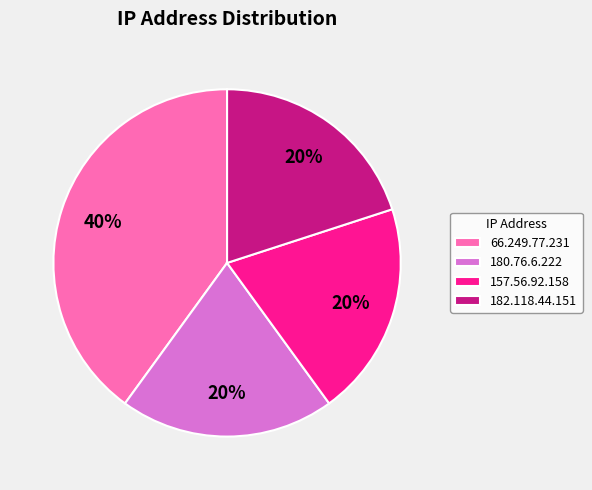

Does 182.118.44.151 account for over 50% of the chart?

No